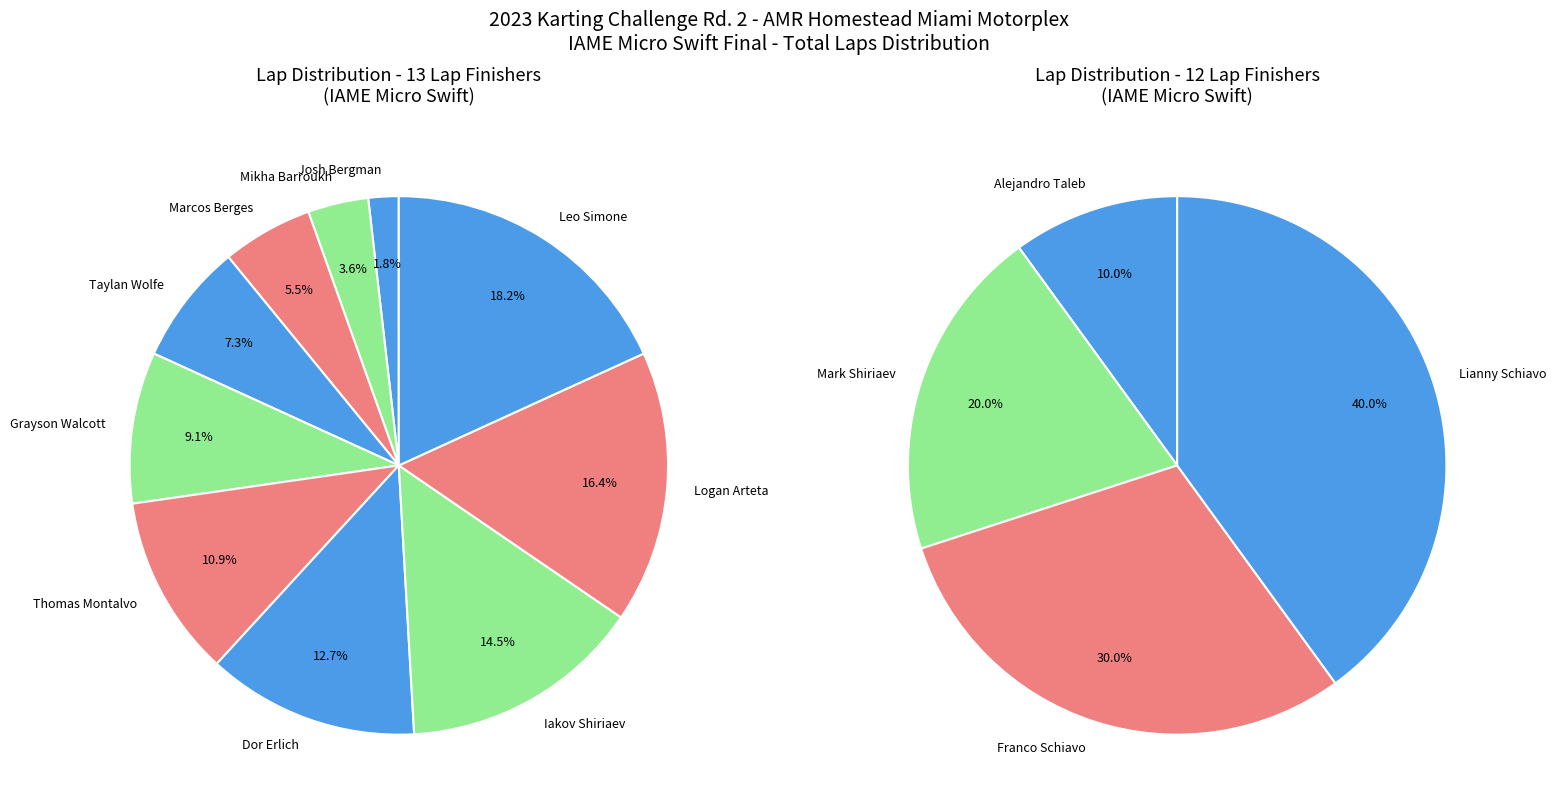

Is the sum of Mark Shiriaev and Marcos Berges greater than half?

No